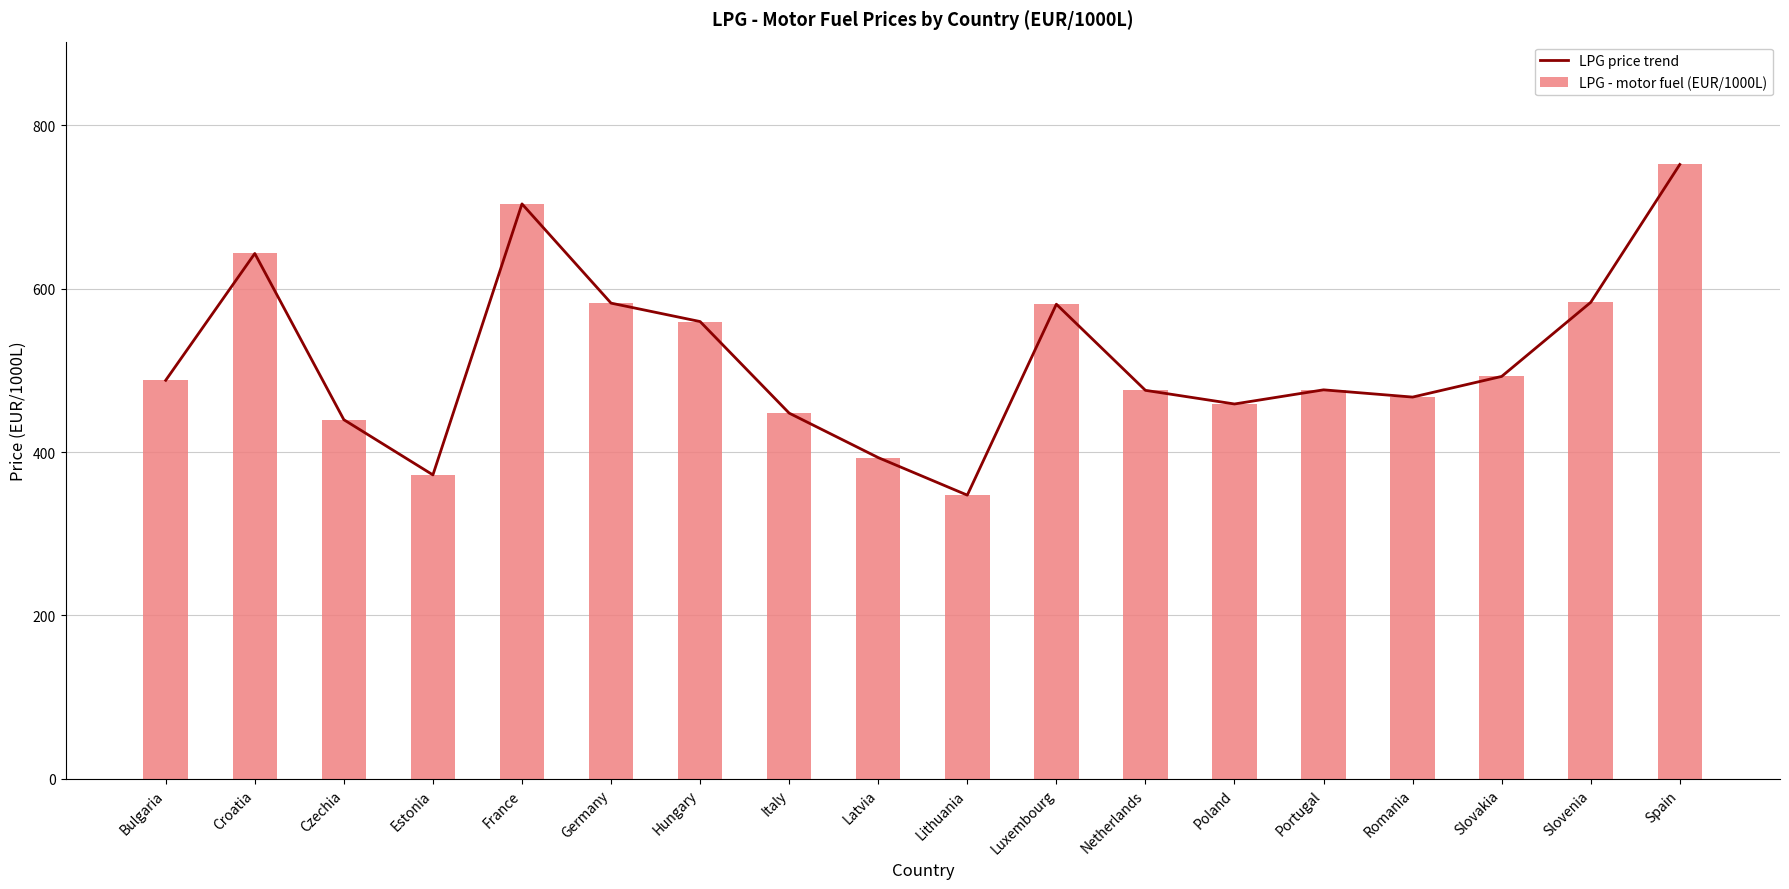

Is the value of LPG price trend at Spain greater than the value of LPG - motor fuel (EUR/1000L) at Lithuania?

Yes